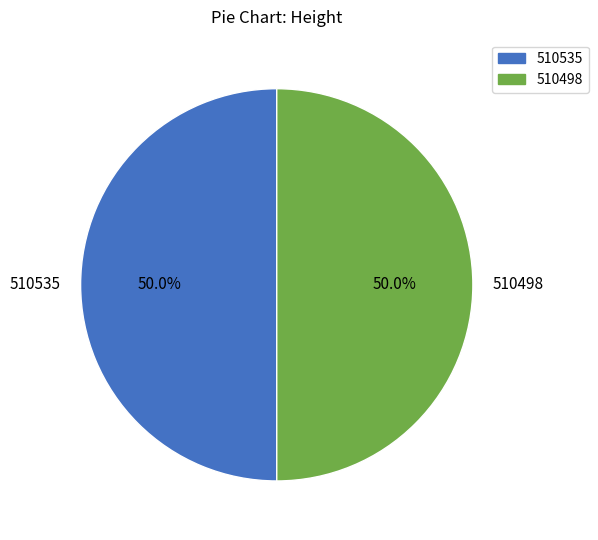

What is the ratio of the value at 510535 to the value at 510498?

1.0